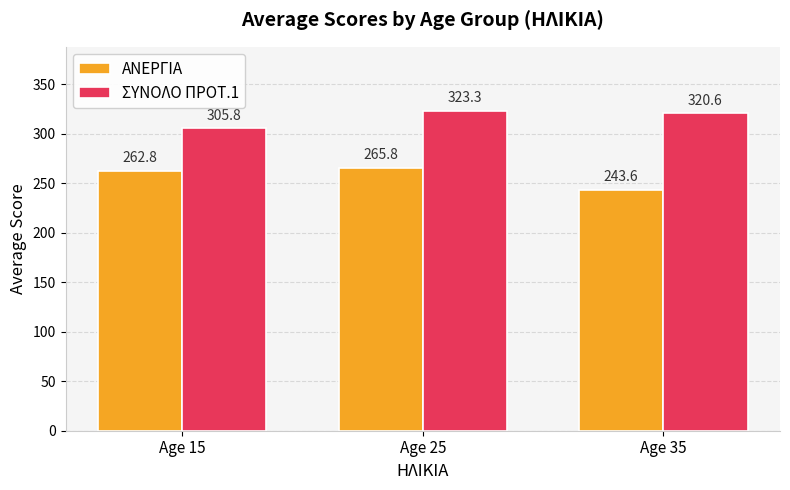

How many values in the ΣΥΝΟΛΟ ΠΡΟΤ.1 series exceed 320?

2